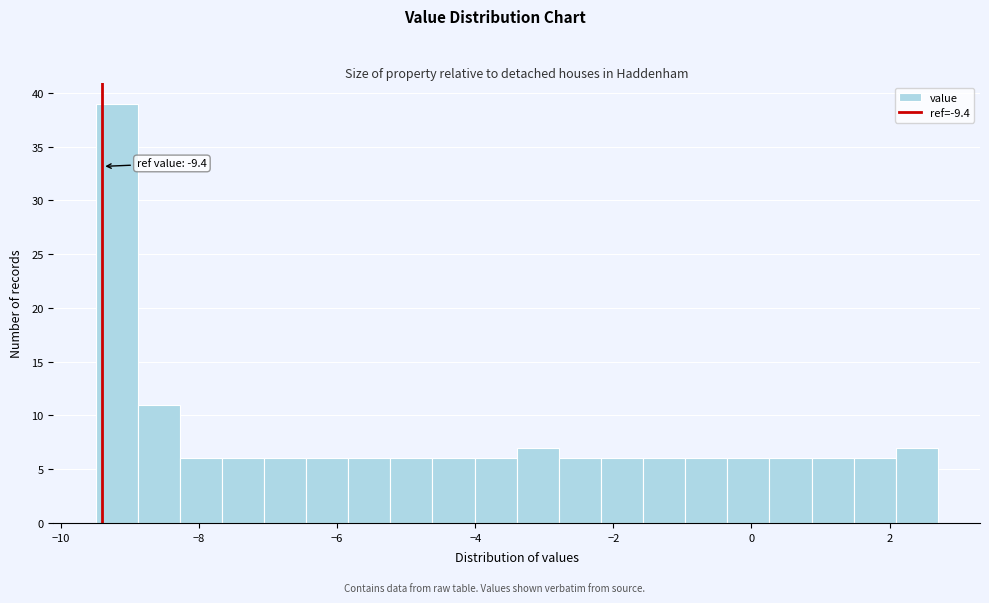

Read against the x-axis, roughly where is the centre of the tallest bar?

-9.2